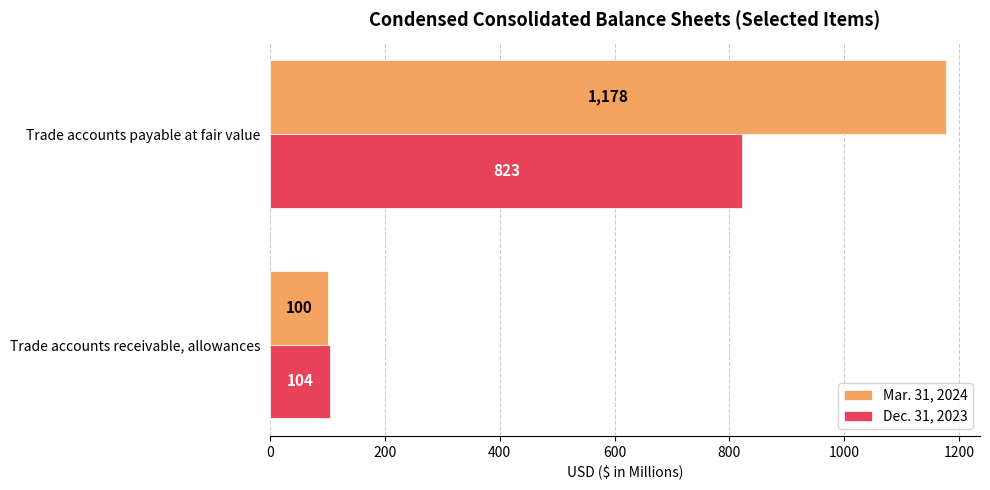

Rank the series by their maximum value, from lowest to highest.

Dec. 31, 2023, Mar. 31, 2024